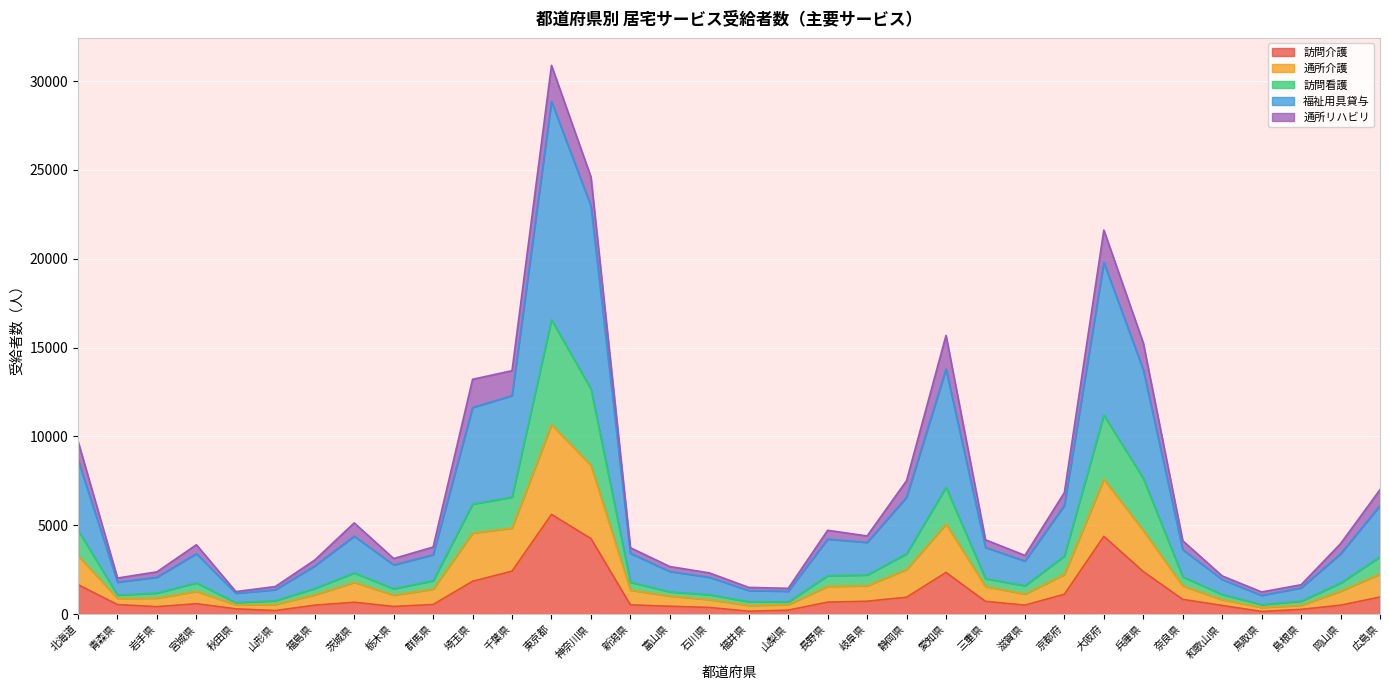

The value of 訪問介護 at 東京都 is 2716. True or false?

False